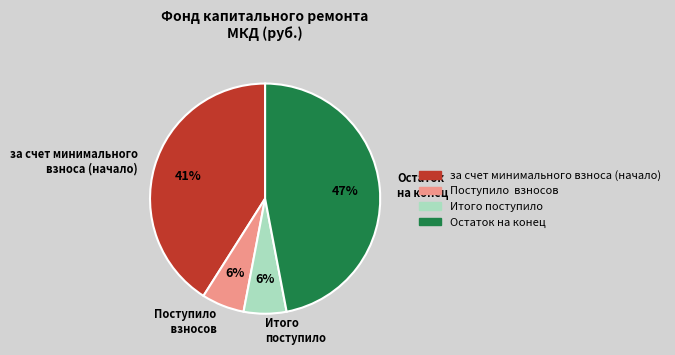

What percentage is the Остаток на конец slice, to the nearest percent?

47%